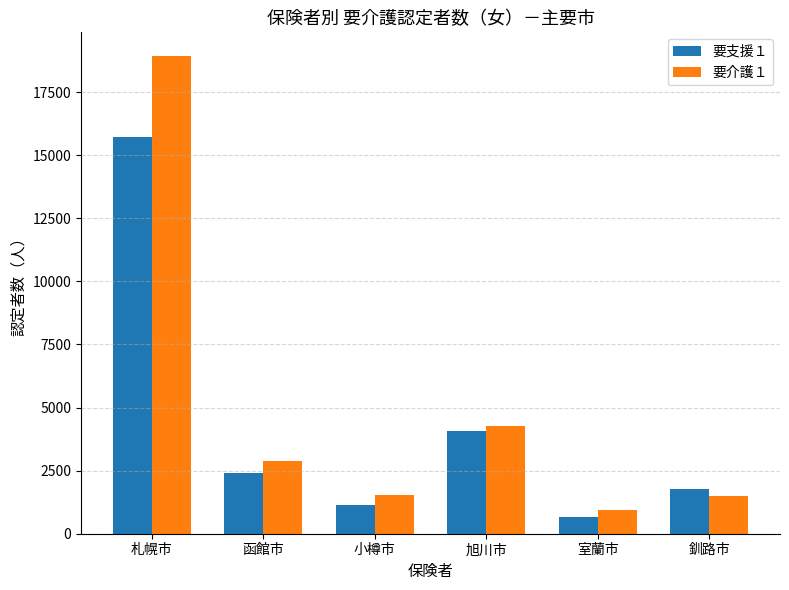

The value of 要介護１ at 小樽市 is 1541. True or false?

True